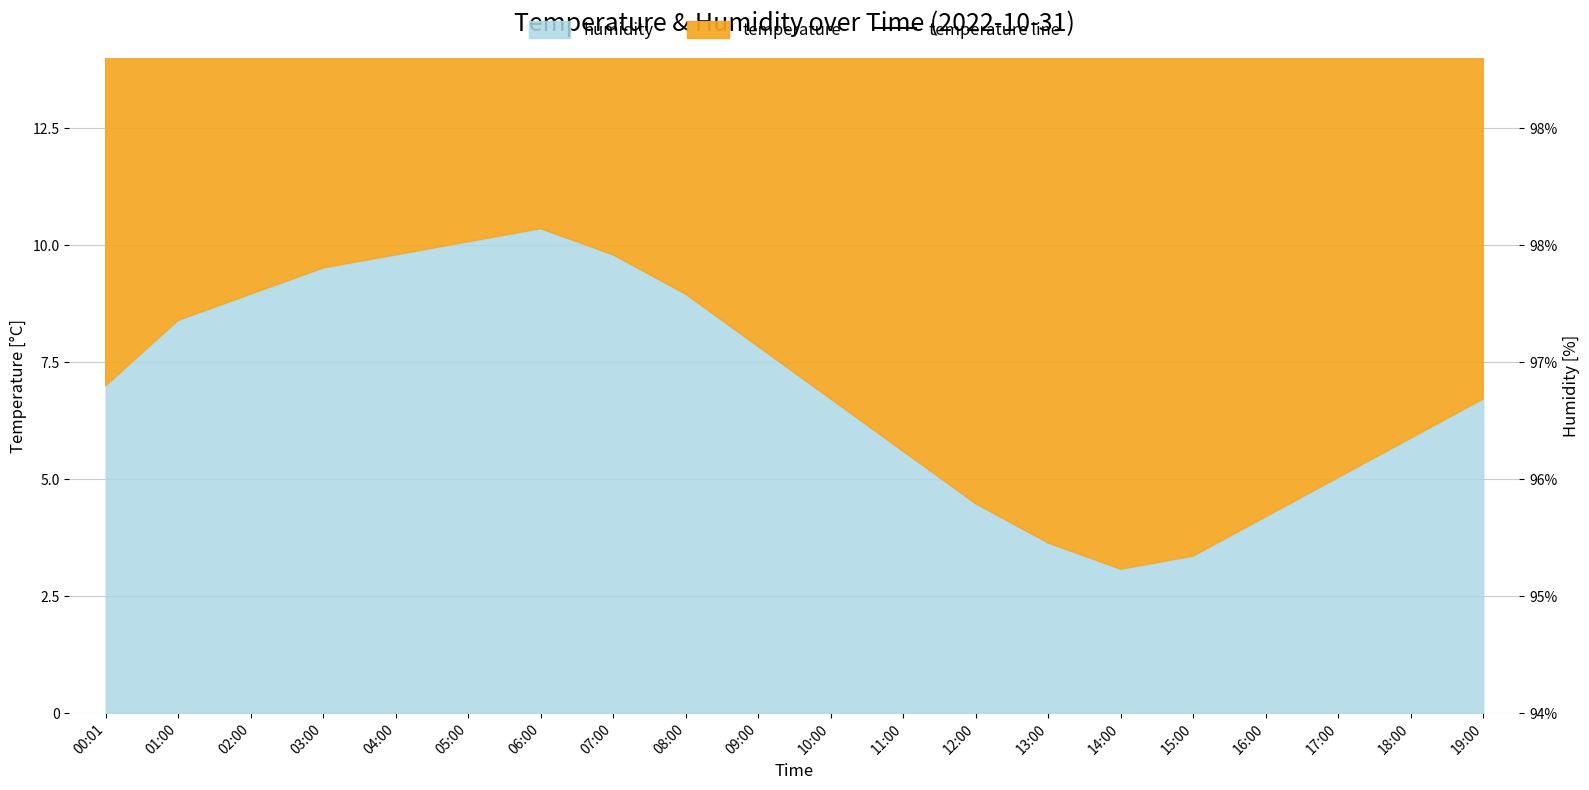

What position from the right is 03:00?

17